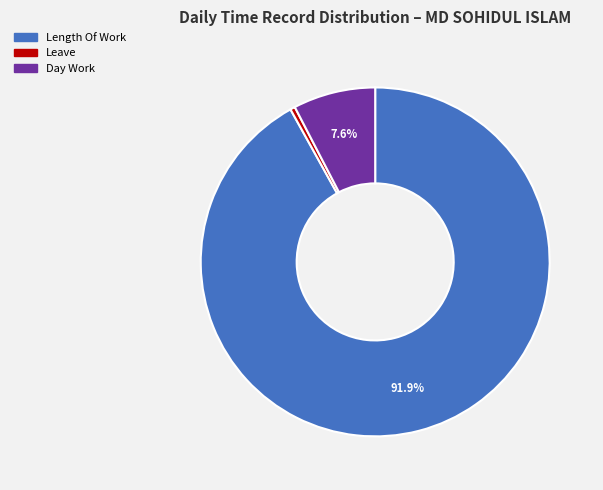

Is there any slice that represents more than half of the pie?

Yes